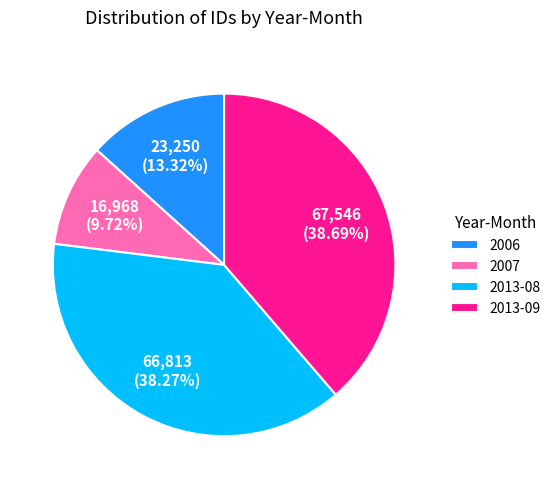

How many slices are in this pie chart?

4